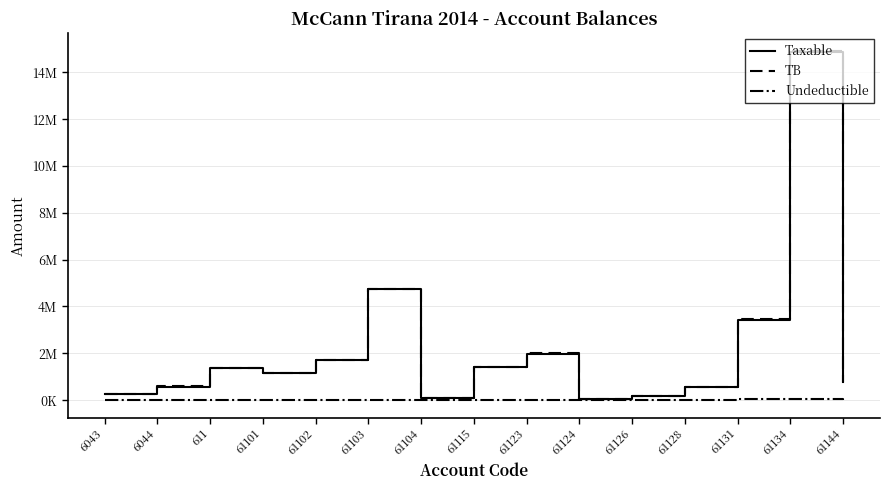

At which label is Undeductible closest to 21649?

61123